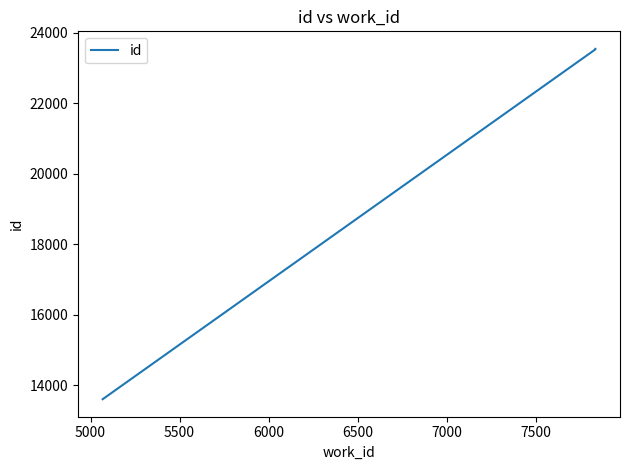

Between 5000 and 5500, which is larger?

5500